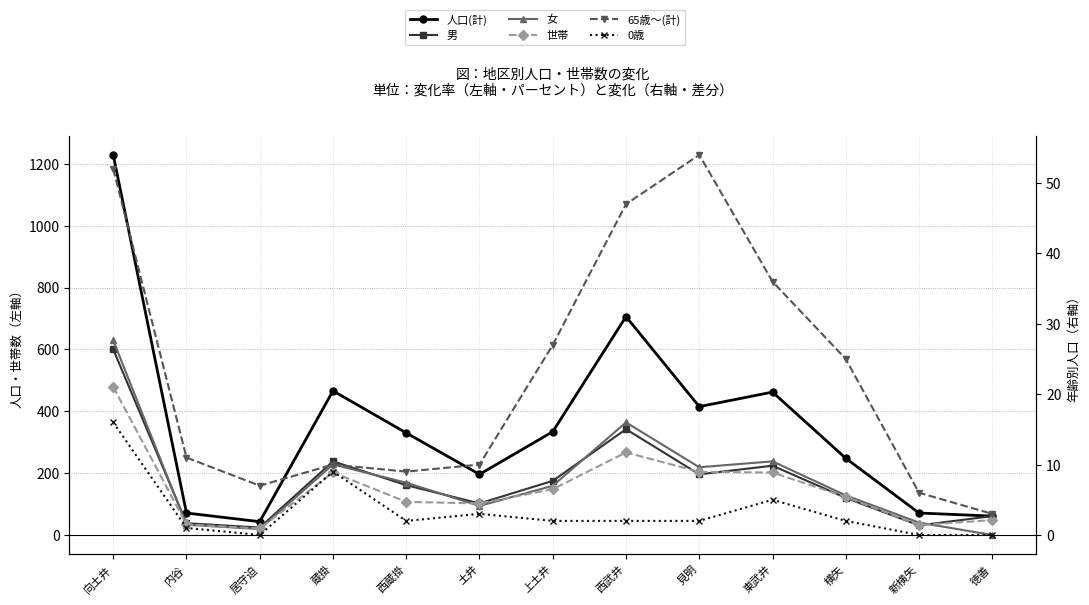

Reading left to right, list all the values displayed in this chart.

人口(計): 1229	71	43	466	330	196	334	706	415	462	248	71	61
男: 600	38	24	238	161	102	175	342	196	224	120	31	61
女: 629	33	19	228	169	94	159	364	219	238	128	40	0
世帯: 479	34	21	202	107	102	148	267	204	202	123	32	48
65歳～(計): 52	11	7	10	9	10	27	47	54	36	25	6	3
0歳: 16	1	0	9	2	3	2	2	2	5	2	0	0